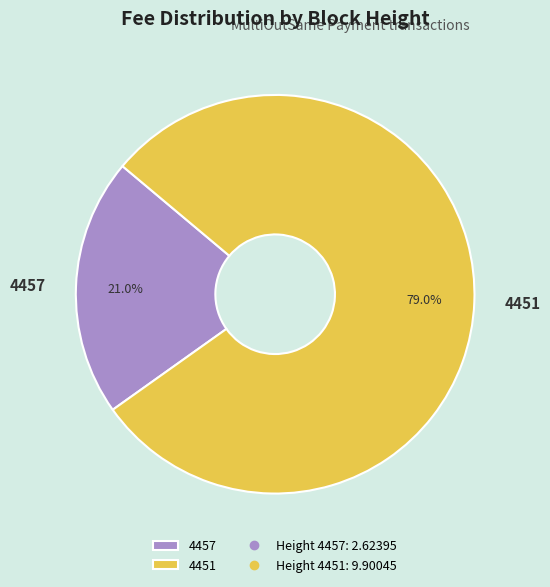

To the nearest percent, what portion does 4457 represent?

21%